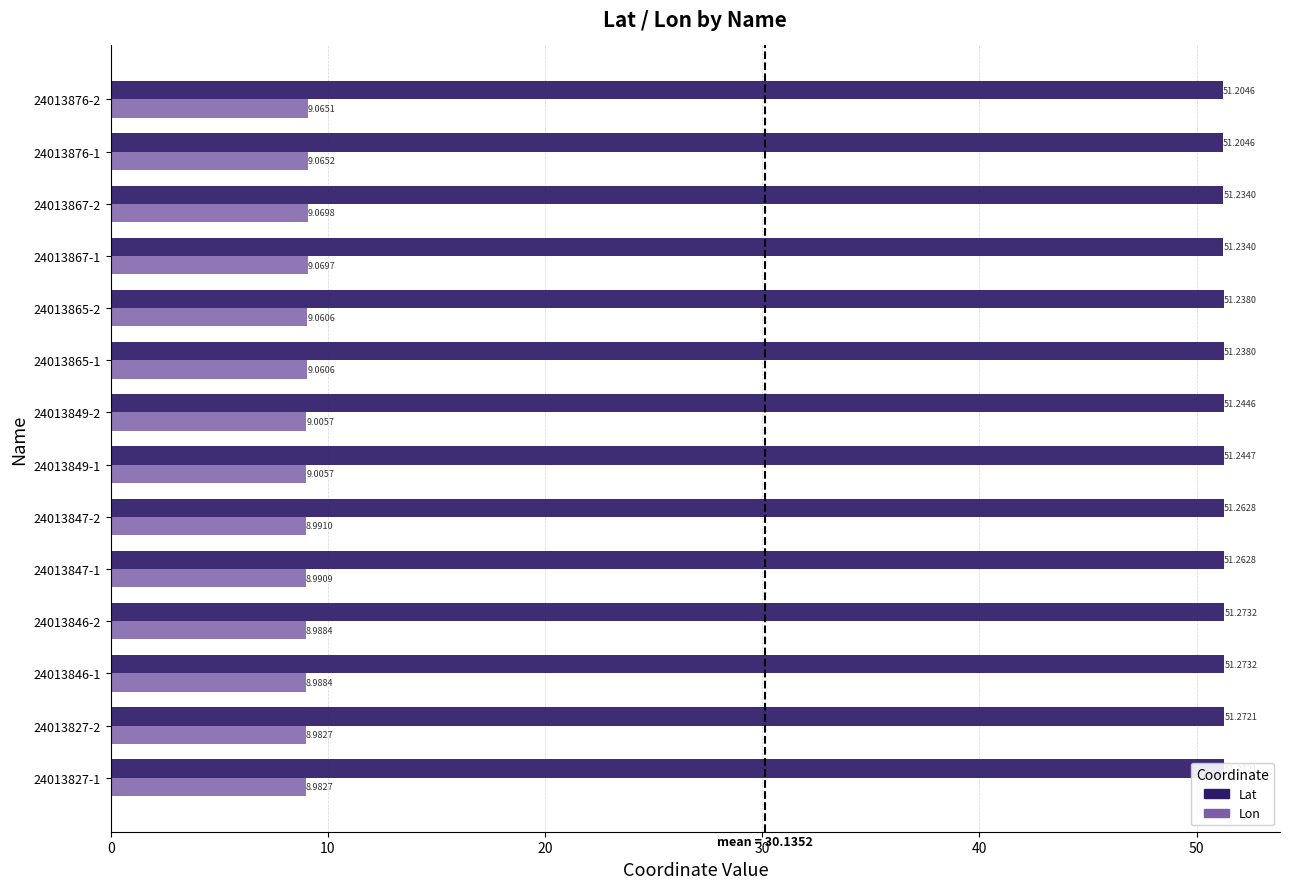

Between 24013865-2 and 24013867-2, which series saw the biggest shift?

Lon